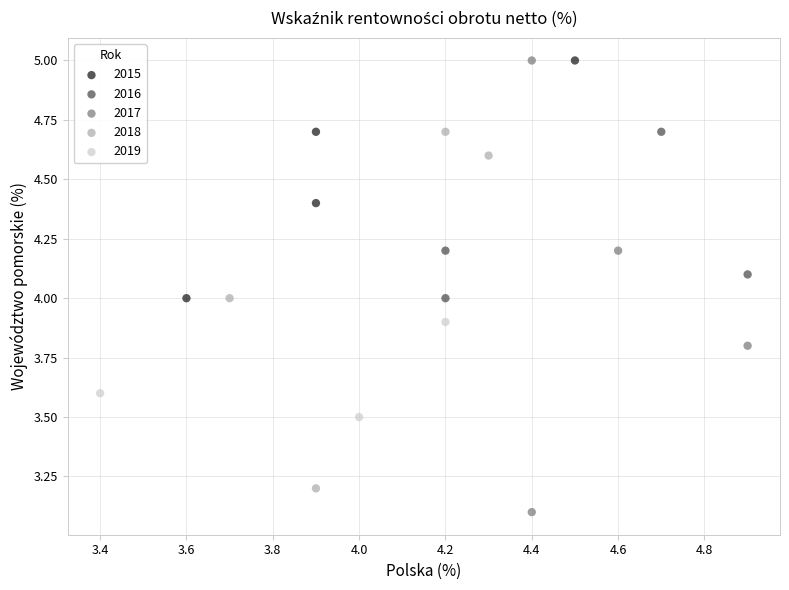

Which series contains the lowest Y value?

2017